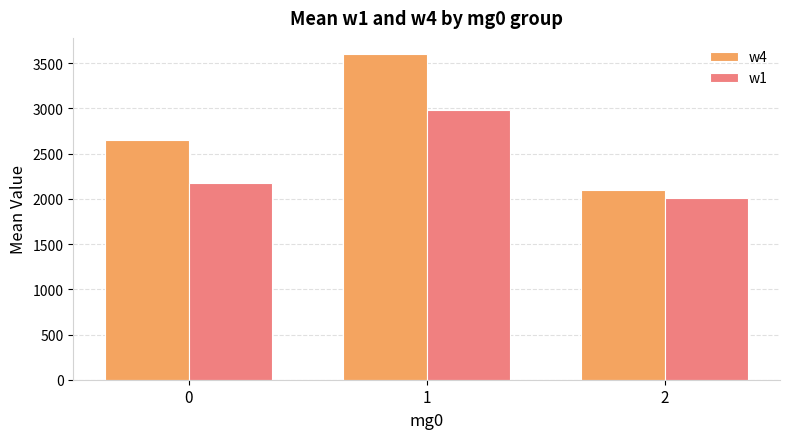

Is it true that w1 equals 3273.0 at 2?

False